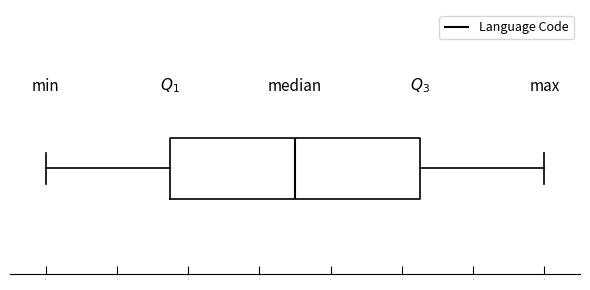

Transcribe this box plot: give where the median line is, the range the box spans, and where the two whiskers end, as read against the x-axis. The values are not printed on the chart, so give them approximately, as read against the axis.

median 3.5, box 1.8 to 5.3, whiskers 0.0 to 7.0